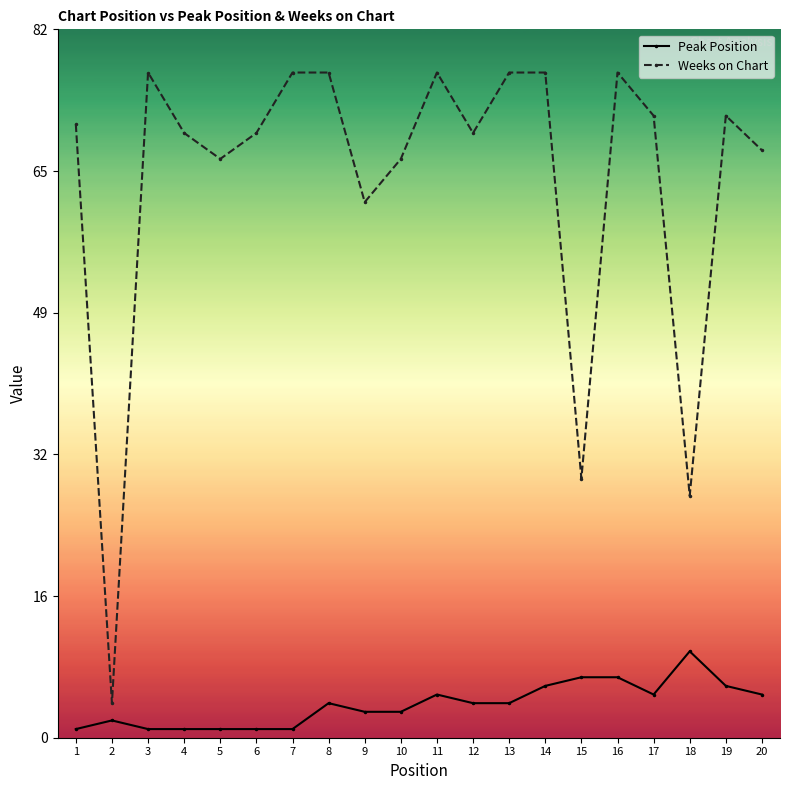

At how many categories does at least one series exceed 15?

19